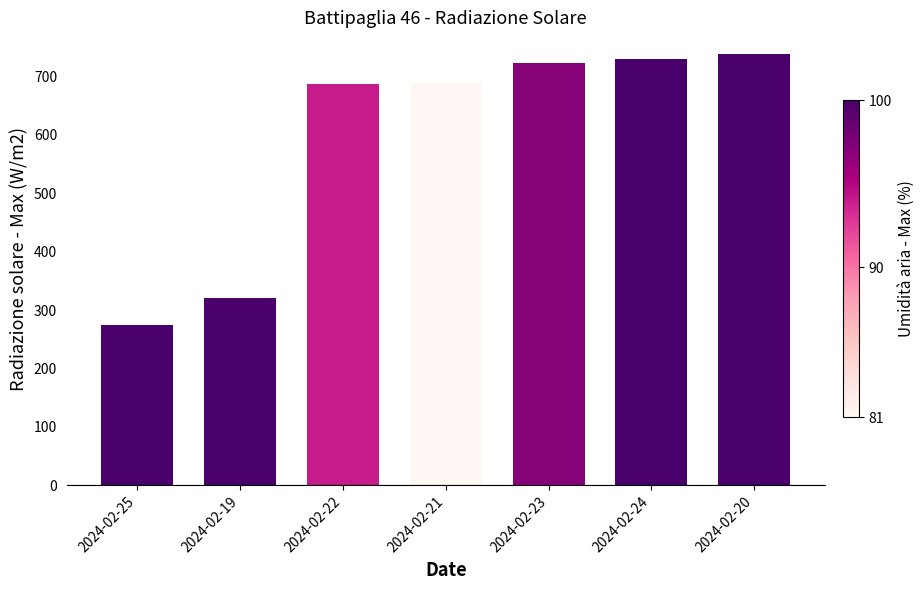

Which category has the lowest value across all series?

2024-02-25